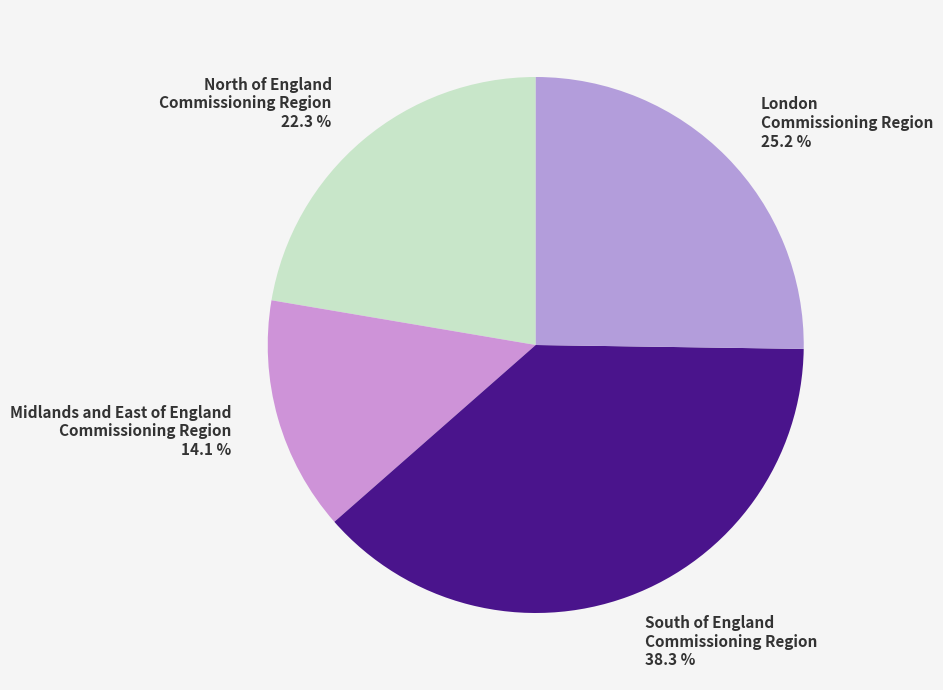

Is there any slice that represents more than half of the pie?

No